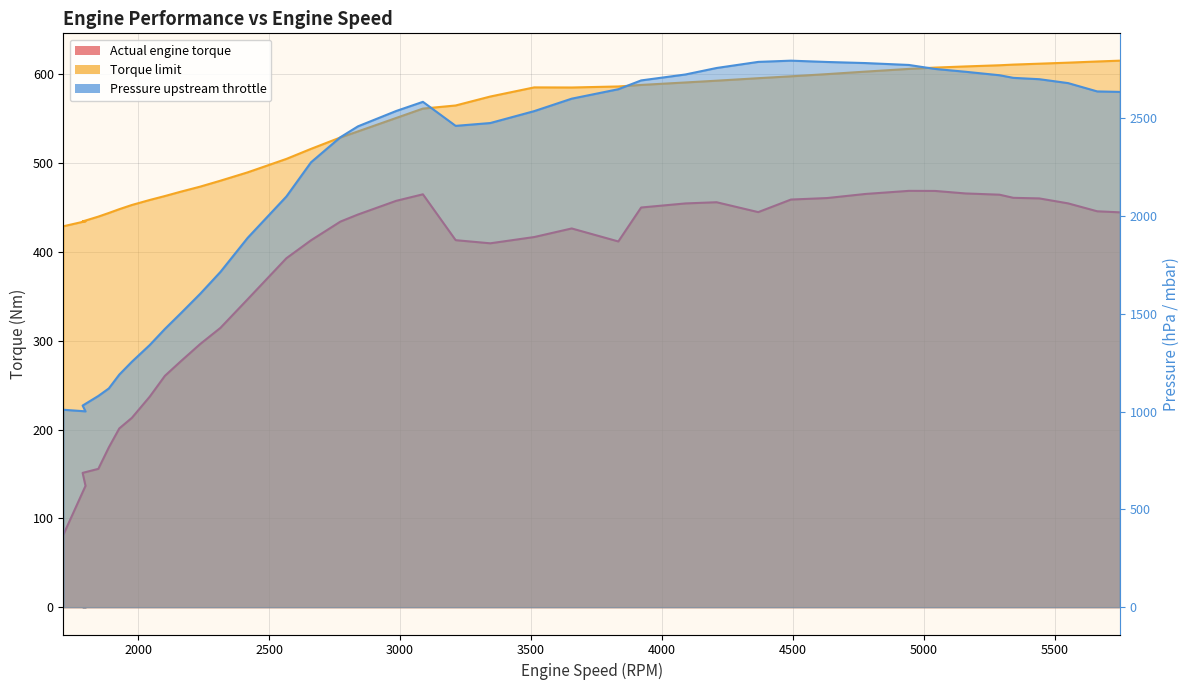

Which category has the highest value across all series?

4492